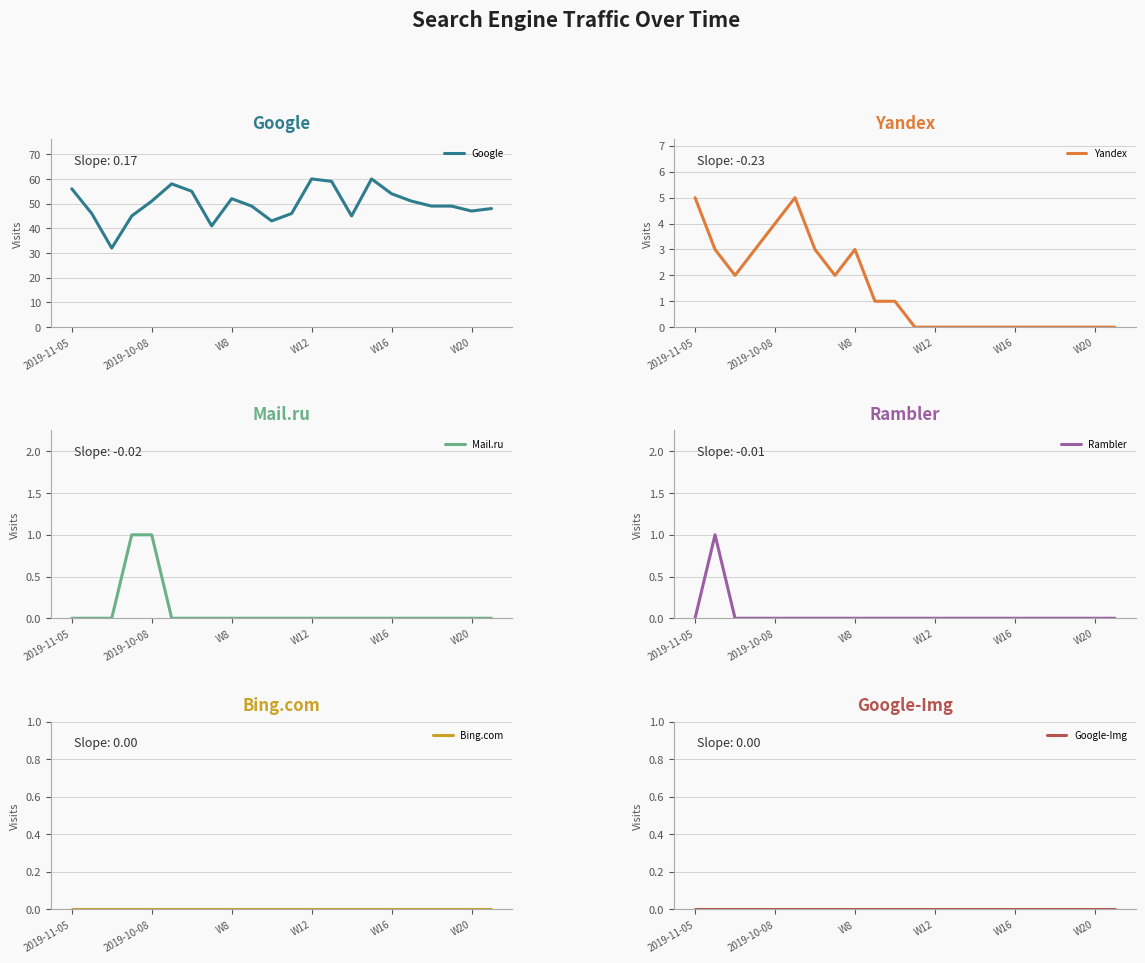

The Google series shows 60 at W12. True or false?

True